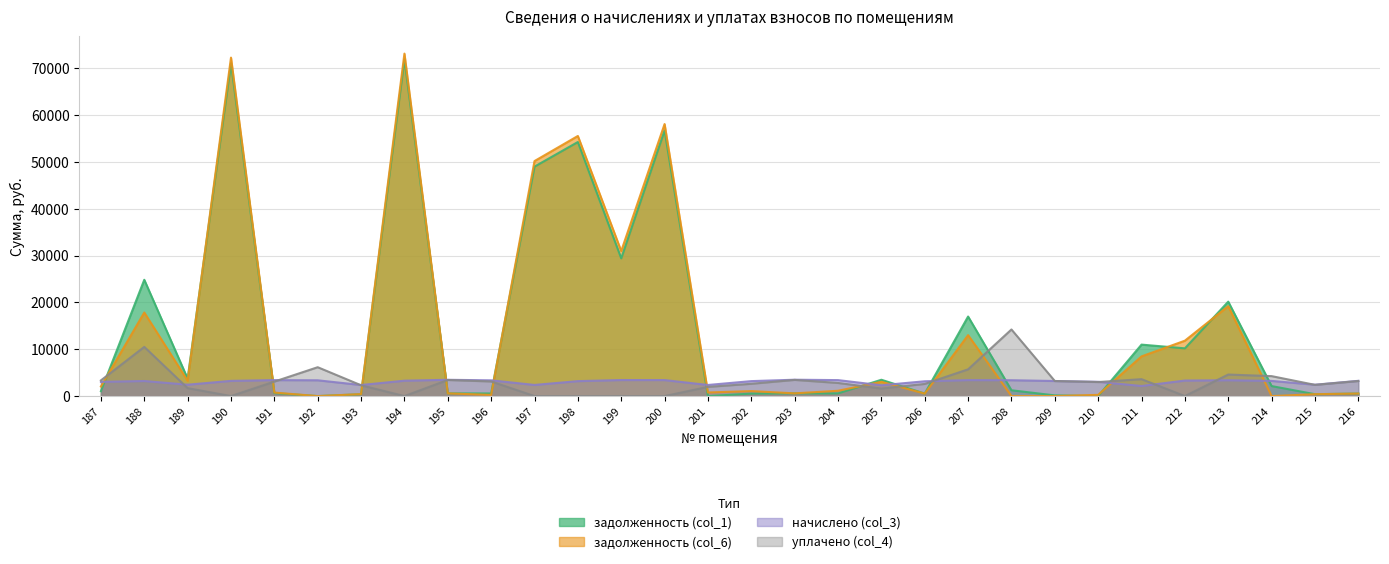

Which category has the highest value in the уплачено (col_4) series?

208